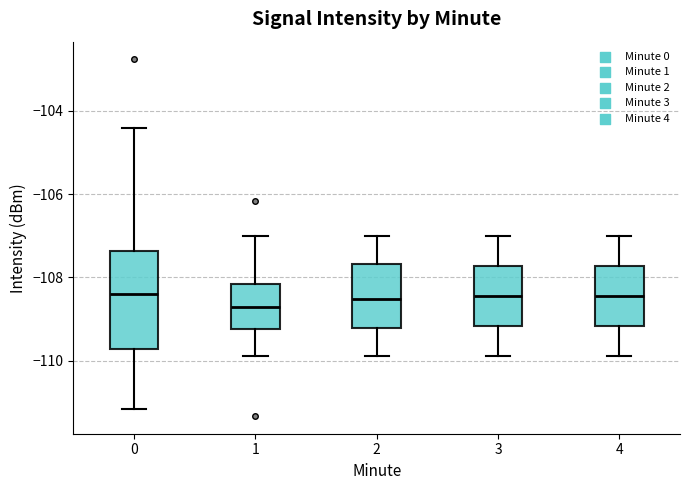

Reading left to right, transcribe this box plot: for each box, give where its median line is, the range the box spans, and where its two whiskers end, as read against the y-axis. The values are not printed on the chart, so give them approximately, as read against the axis.

0: median -108.4, box -109.8 to -107.4, whiskers -111.2 to -104.4
1: median -108.8, box -109.2 to -108.2, whiskers -109.8 to -107.0
2: median -108.6, box -109.2 to -107.6, whiskers -109.8 to -107.0
3: median -108.4, box -109.2 to -107.8, whiskers -109.8 to -107.0
4: median -108.4, box -109.2 to -107.8, whiskers -109.8 to -107.0